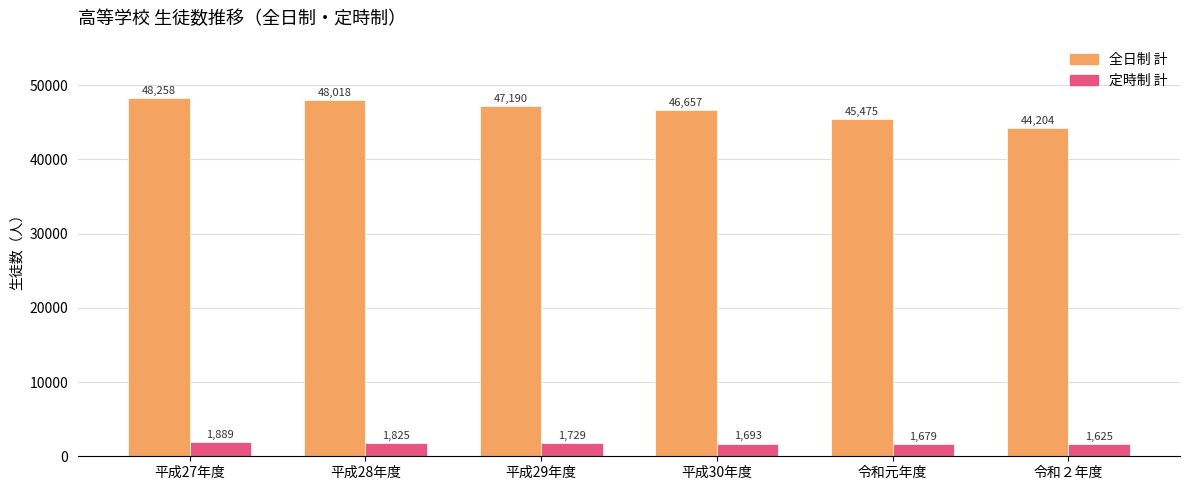

Does the chart contain any negative values?

No